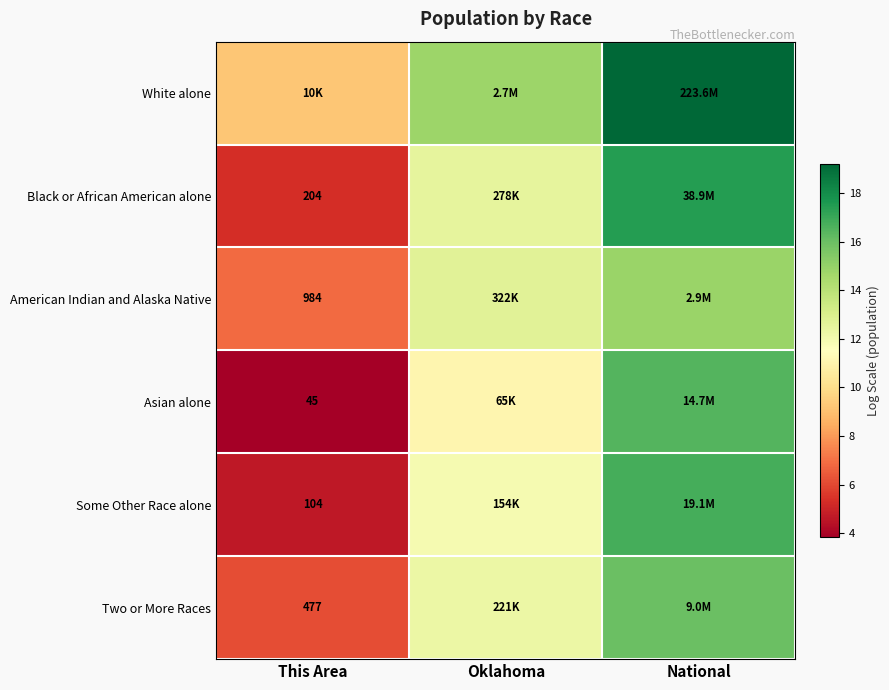

What is the maximum value shown in the chart?

19.2